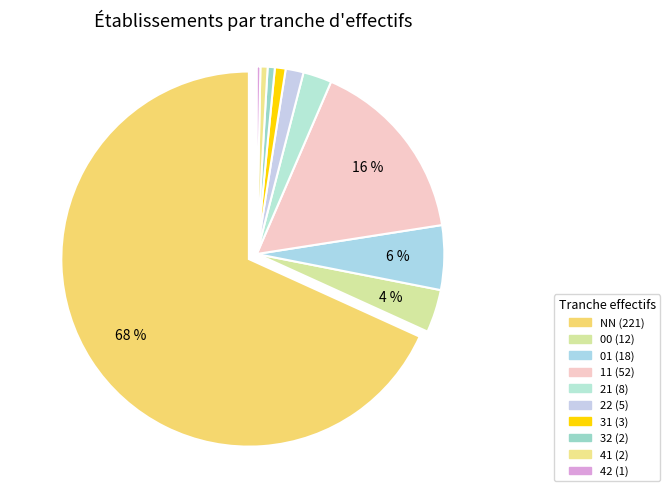

To the nearest percent, what portion does 41 represent?

1%